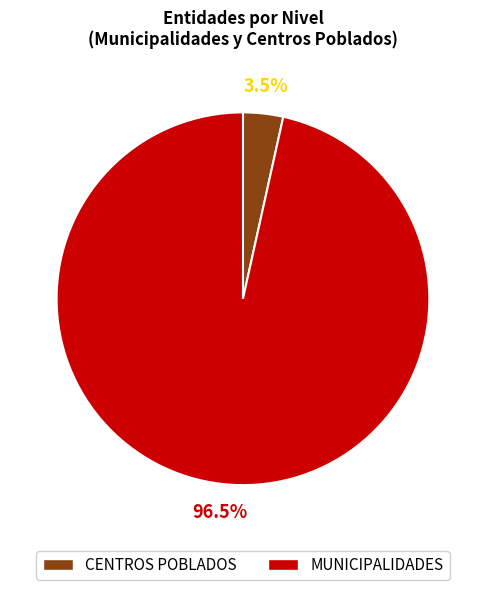

Does MUNICIPALIDADES account for over 50% of the chart?

Yes